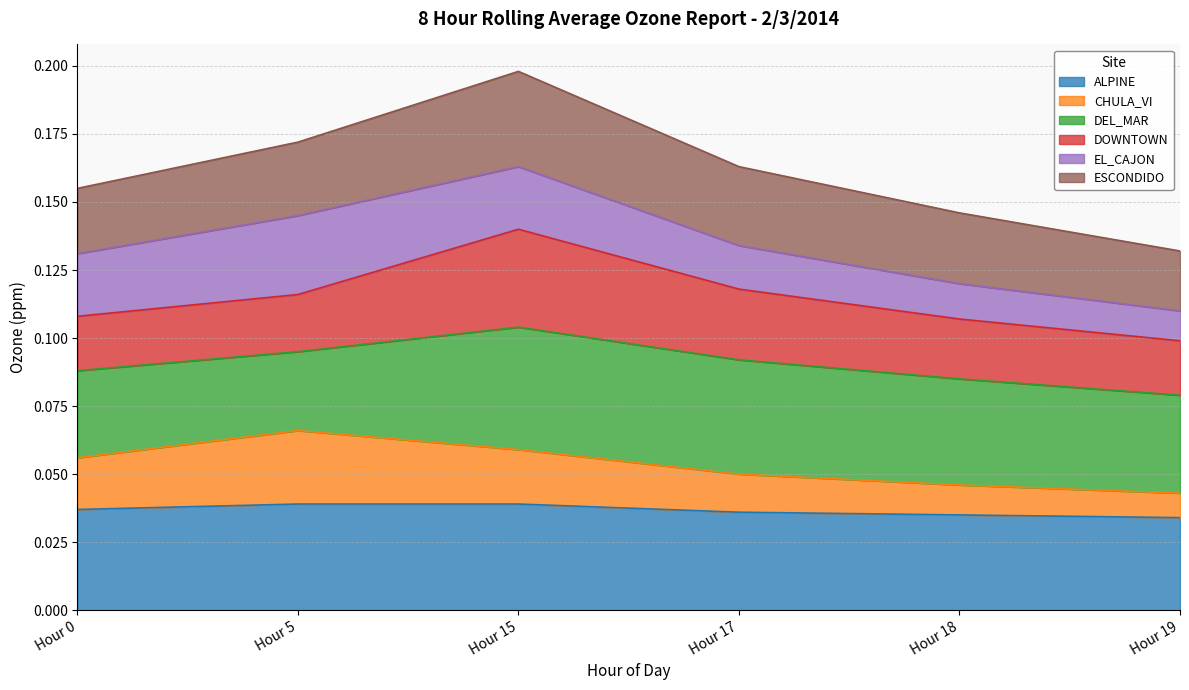

How many lines are shown in the chart?

6